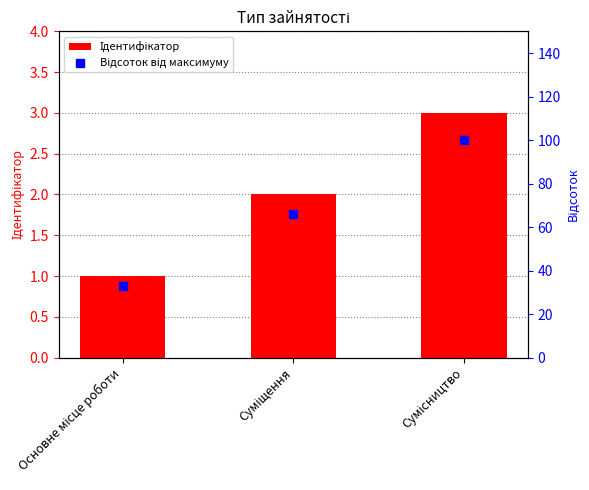

Is the value of Ідентифікатор at Основне місце роботи greater than the value of Відсоток від максимуму at Суміщення?

No